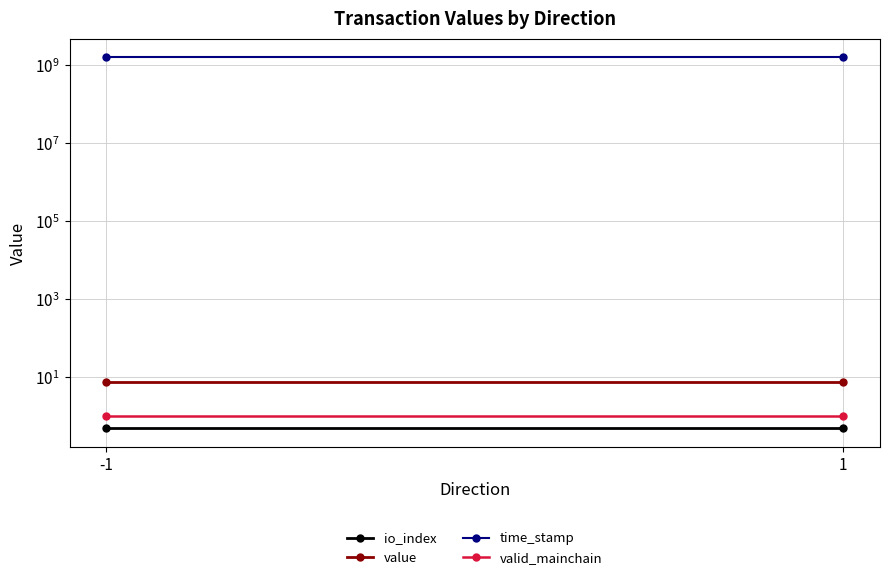

At 1, list the series in order from largest to smallest.

time_stamp, value, valid_mainchain, io_index